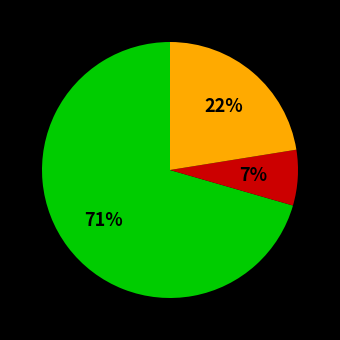

Does any single category account for the majority?

Yes